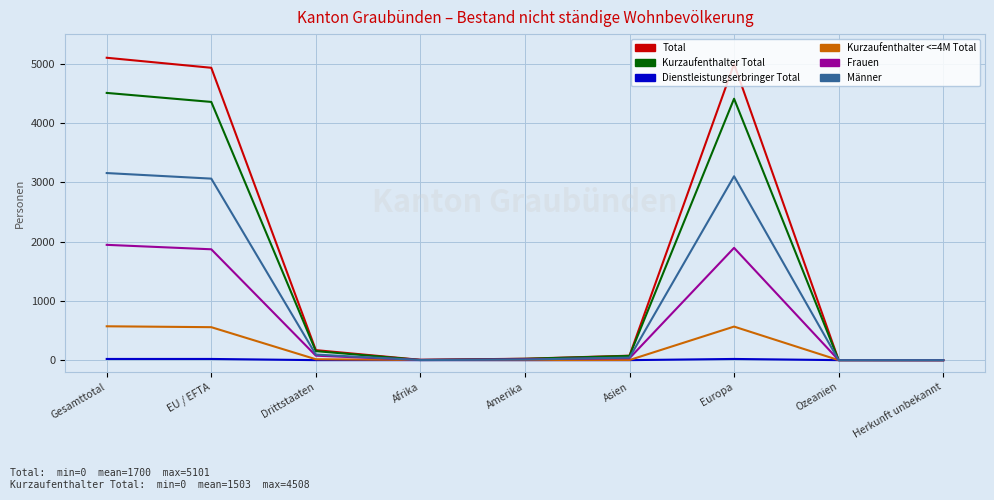

Rank the series by their maximum value, from highest to lowest.

Total, Kurzaufenthalter Total, Männer, Frauen, Kurzaufenthalter <=4M Total, Dienstleistungserbringer Total